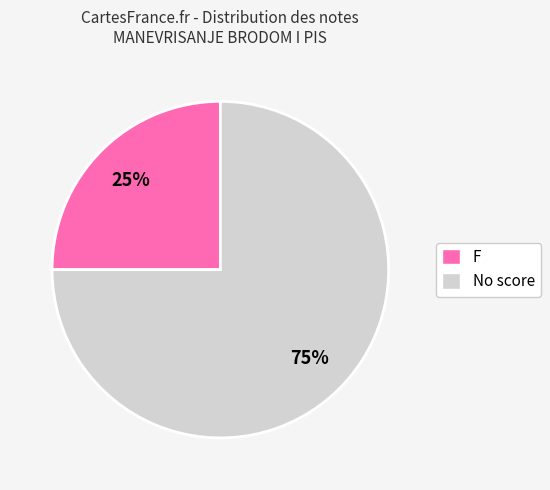

Approximately how many times larger is the value at No score compared to F?

3.0